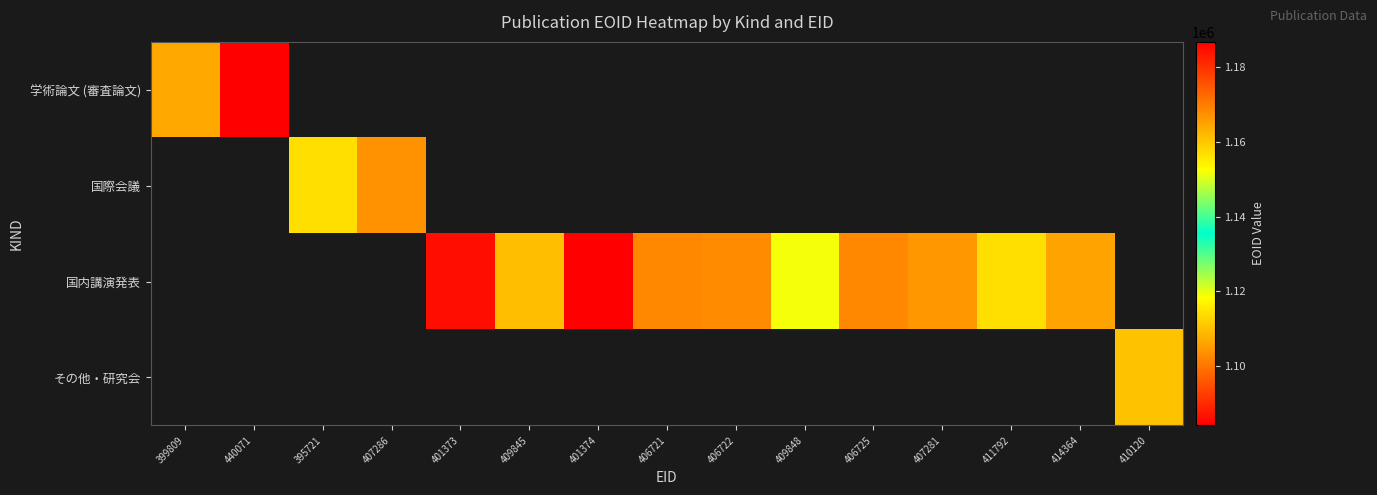

What is the minimum value shown in the chart?

1084185.0